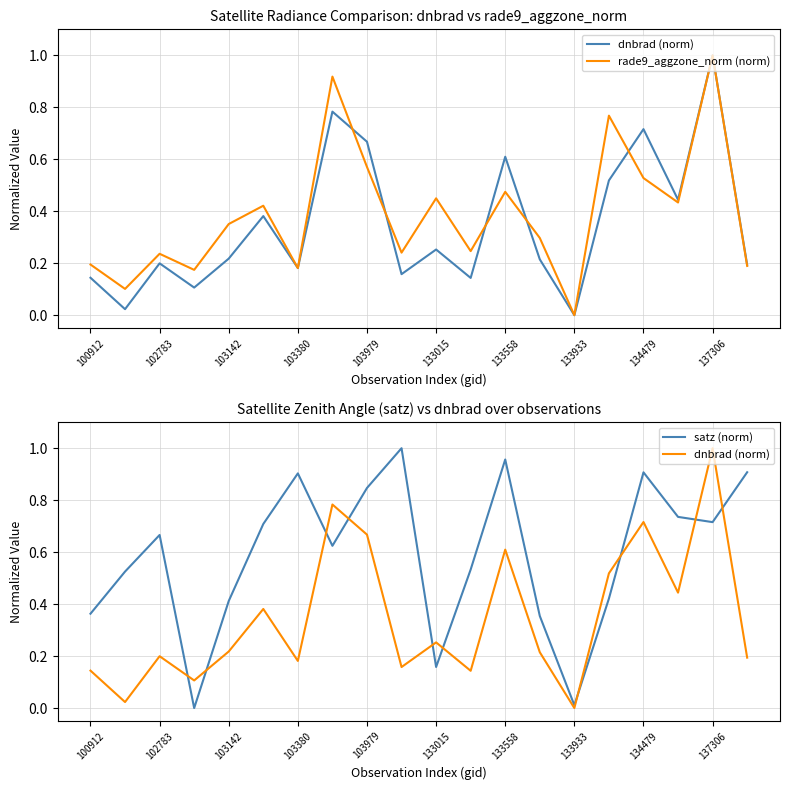

What is the value of the rade9_aggzone_norm (norm) point at the 9th from the left?

0.6